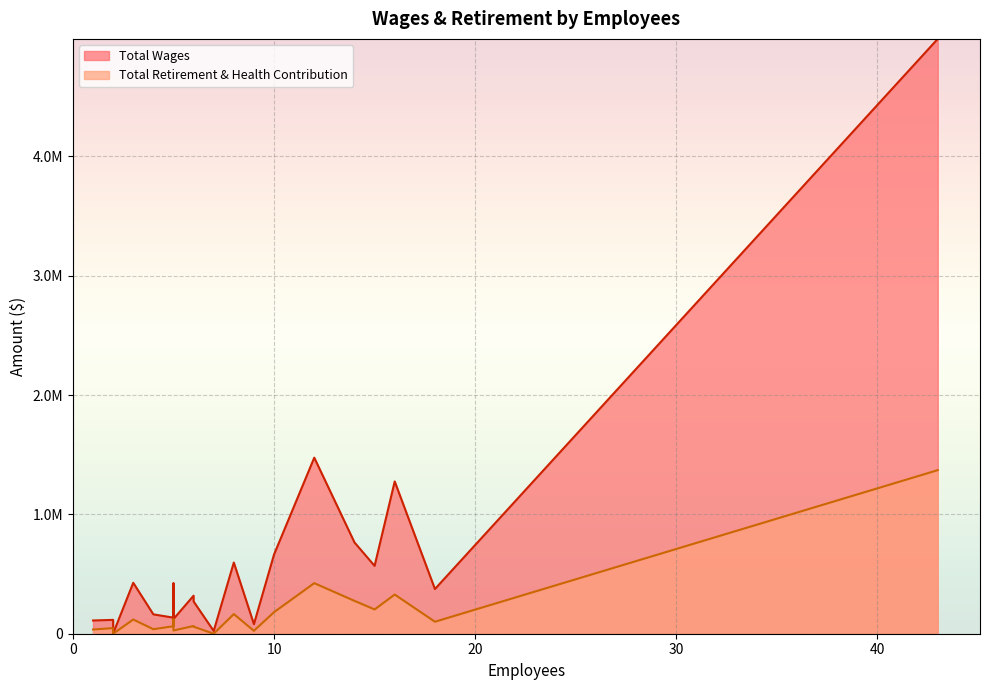

What are all the series names shown in the legend?

Total Wages, Total Retirement & Health Contribution